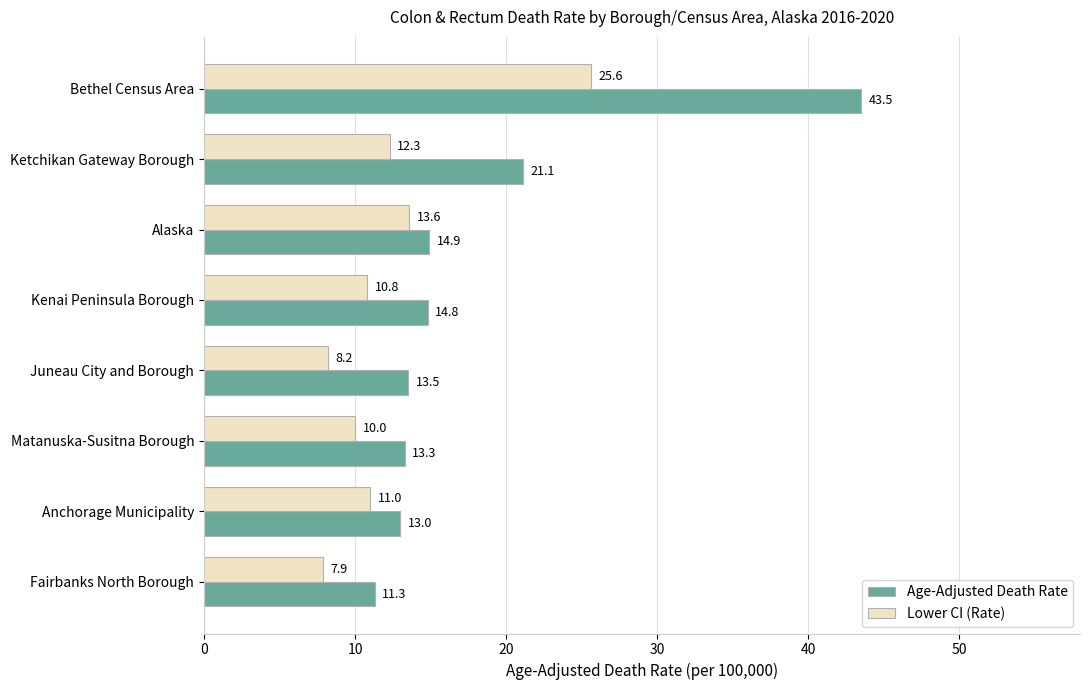

What value does the Lower CI (Rate) series have at Anchorage Municipality?

11.0